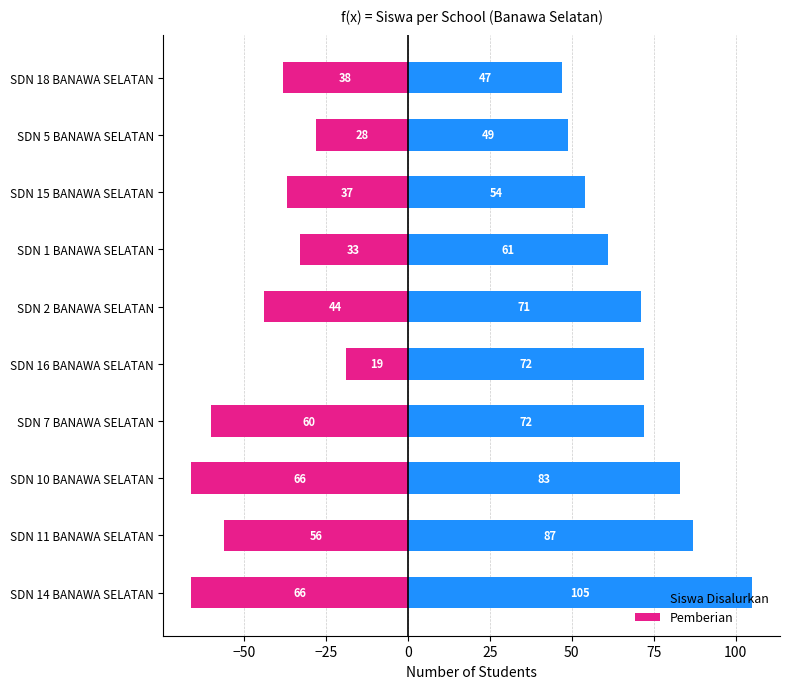

Read the Pemberian value at SDN 11 BANAWA SELATAN, to the nearest 5.

-55